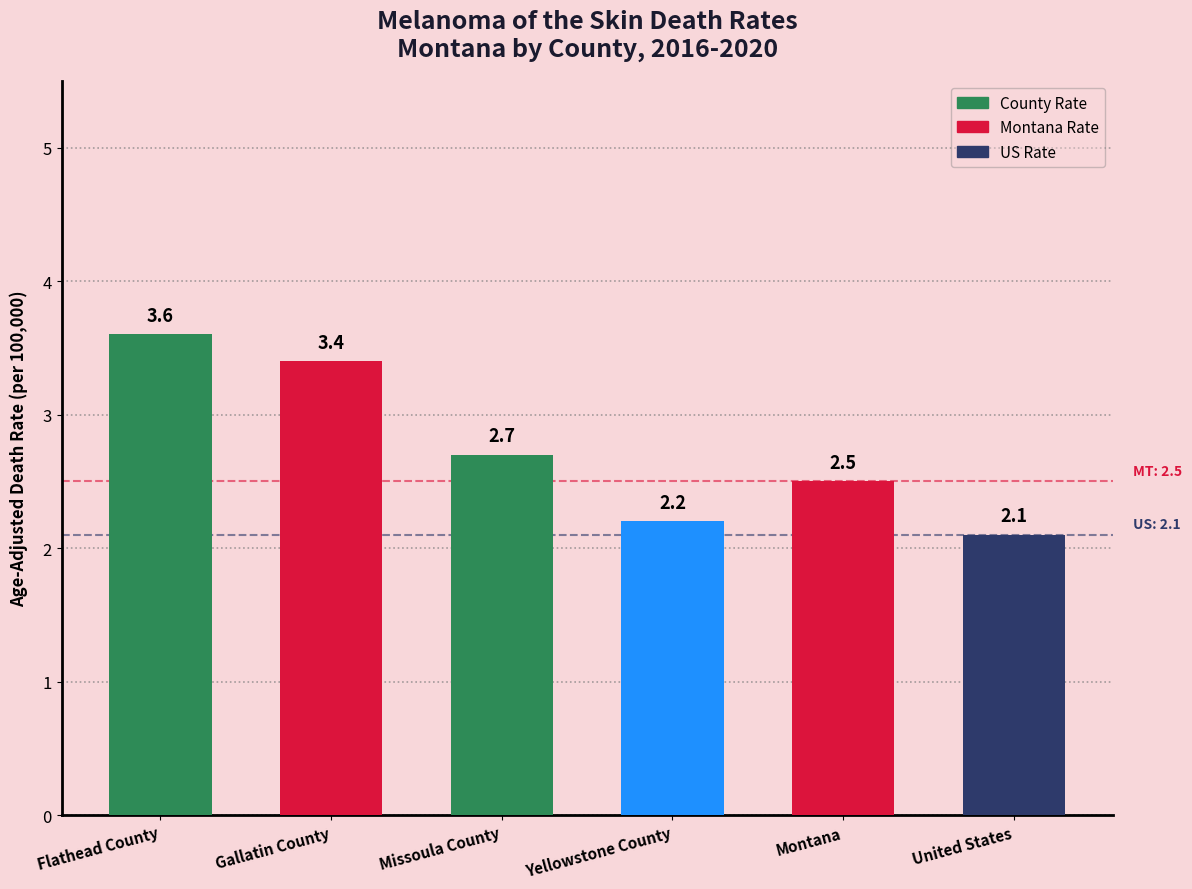

List the labels in order of value, largest first.

Flathead County, Gallatin County, Missoula County, Montana, Yellowstone County, United States